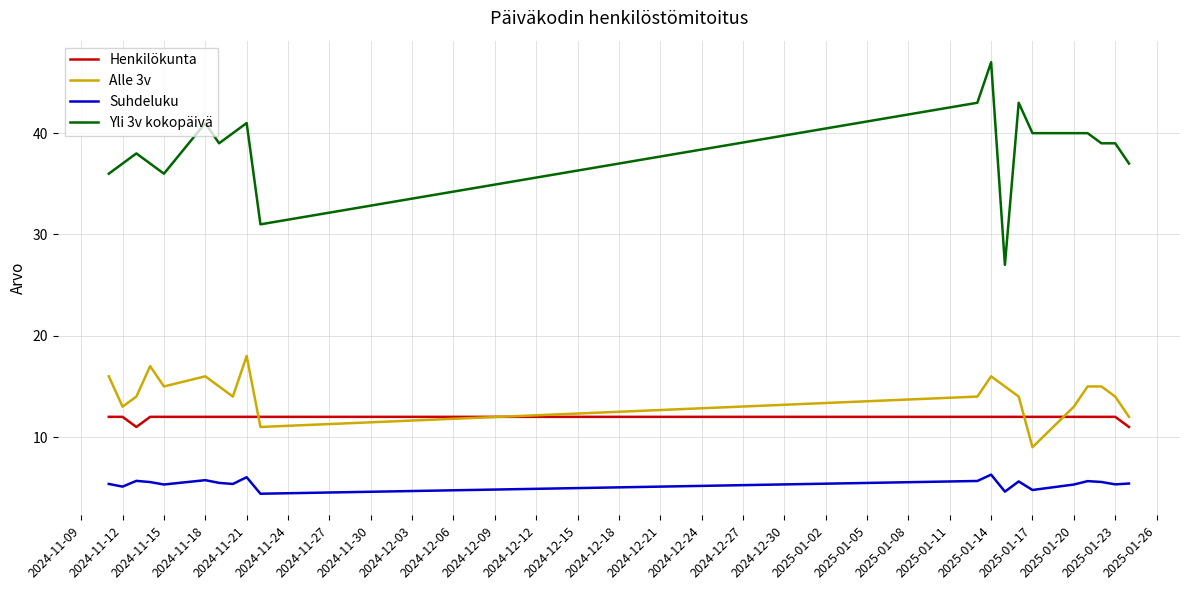

How many distinct data groups are displayed?

4